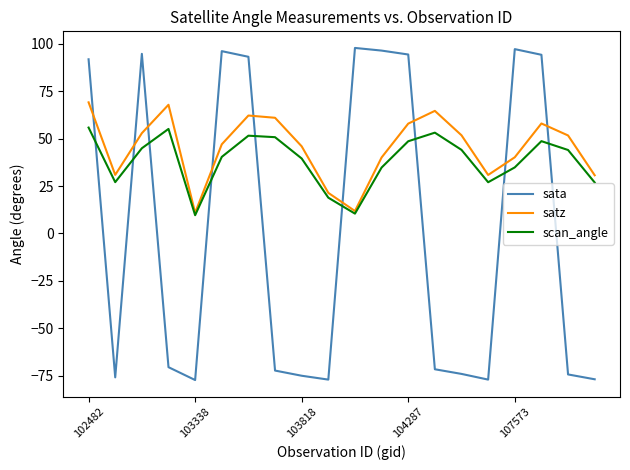

How many intersections are there between satz and sata?

9